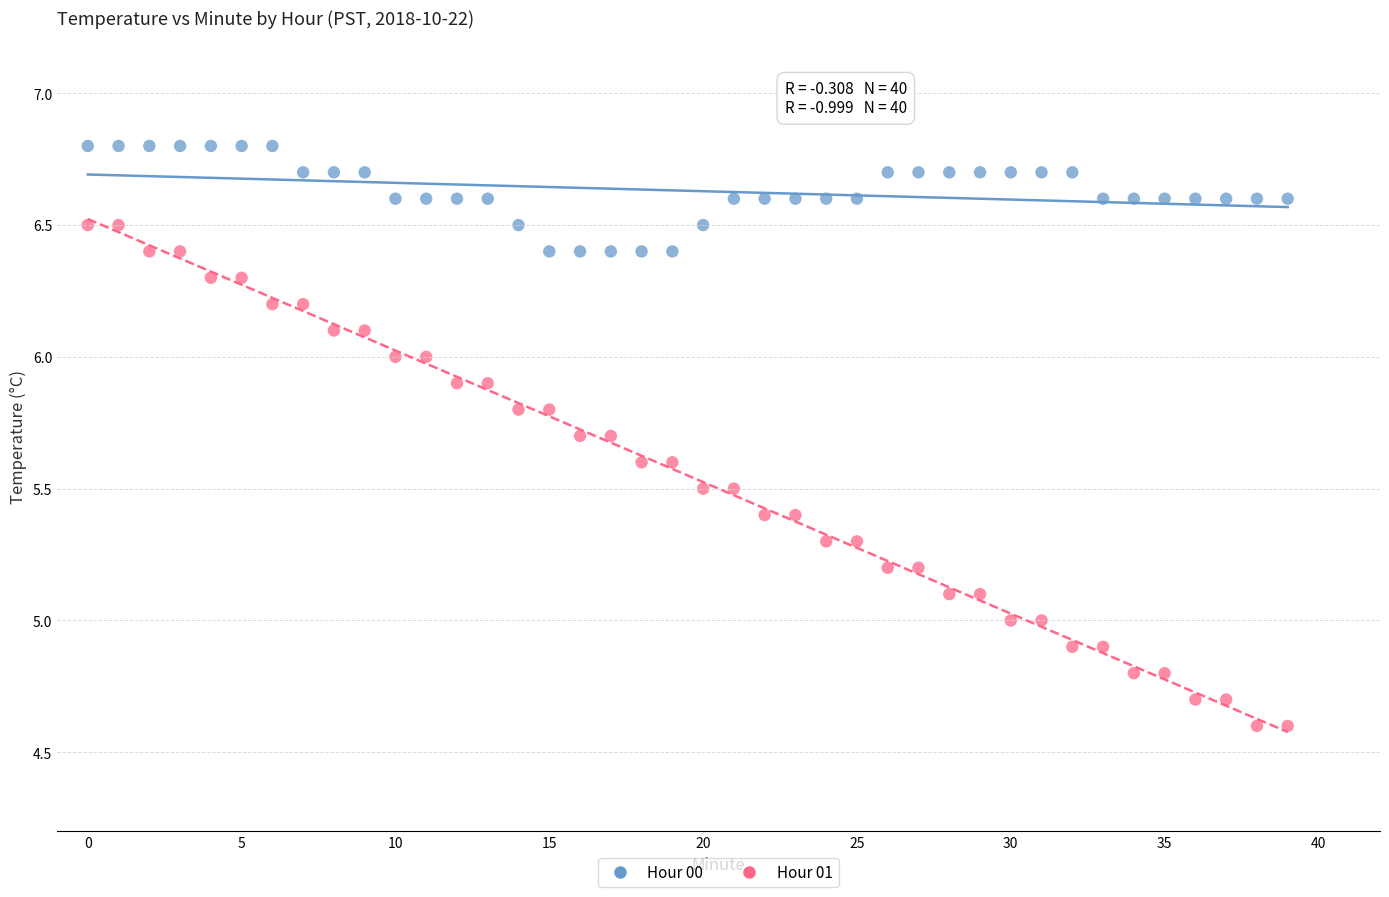

Which series has the widest spread of Y values?

Hour 01